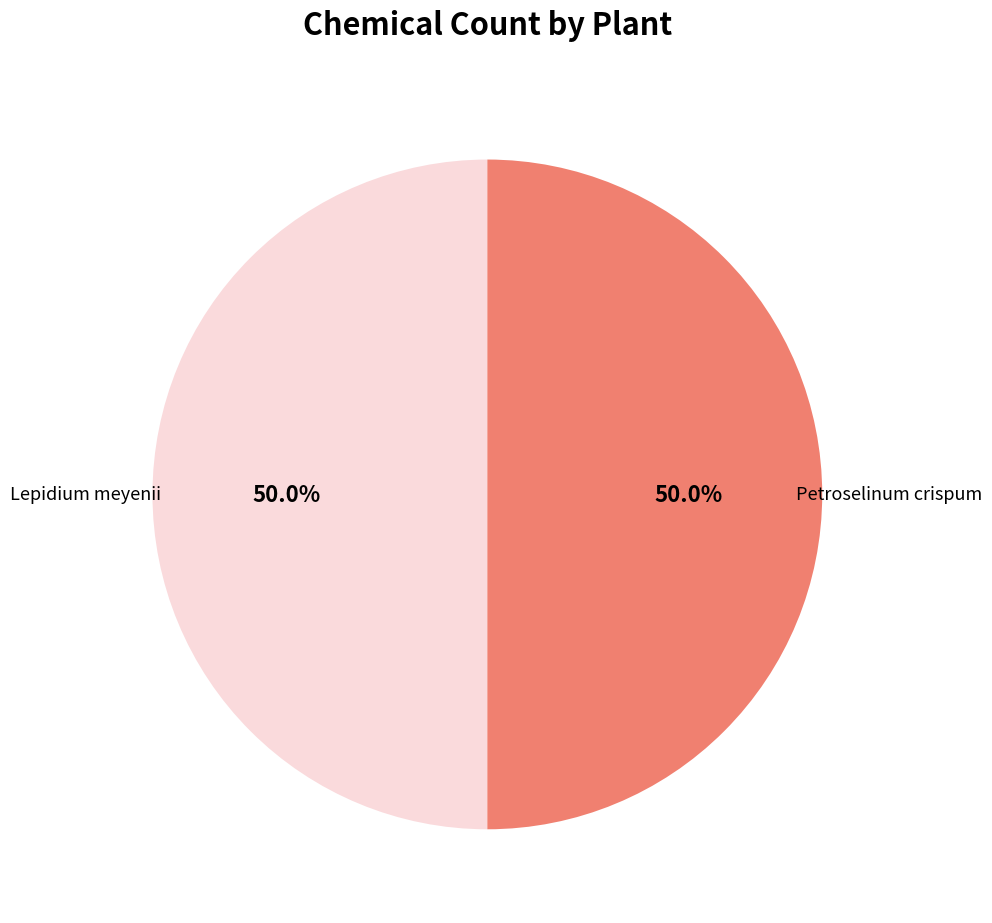

Rank the categories by value from highest to lowest.

Lepidium meyenii, Petroselinum crispum